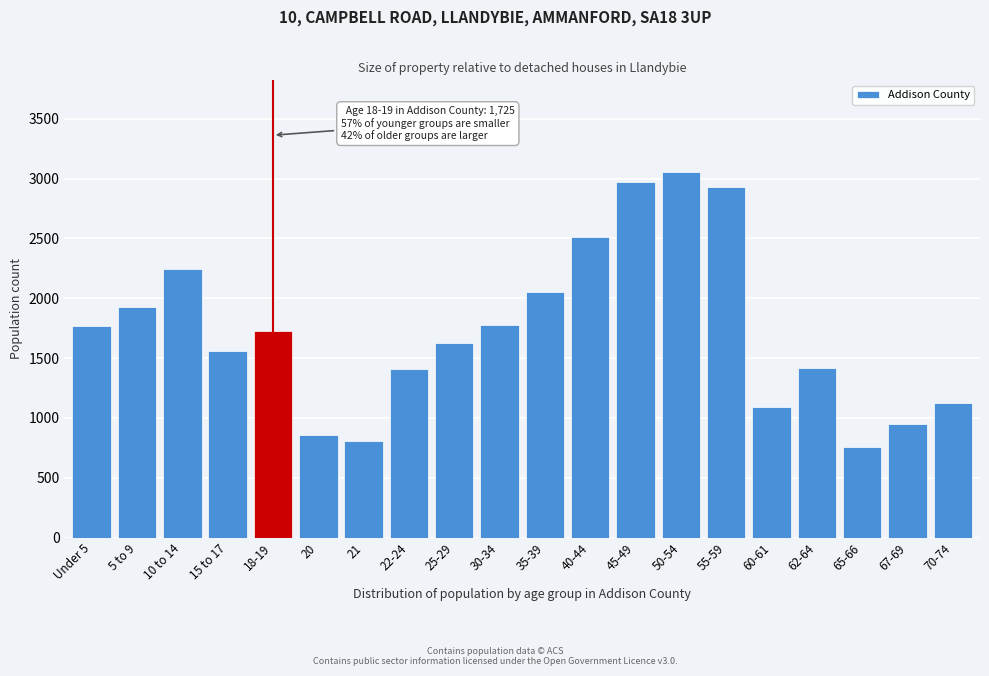

What is the maximum value shown in the chart?

3057